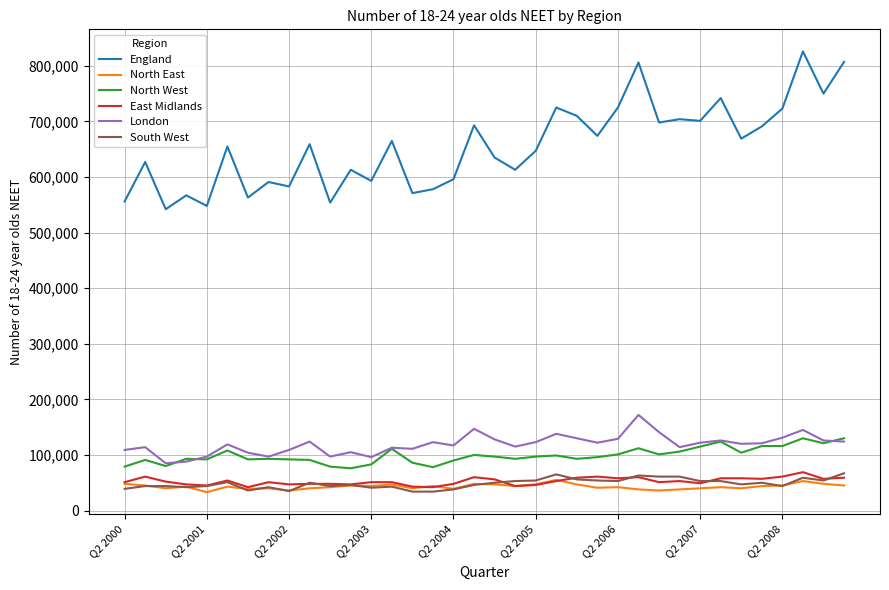

Which series ends up on top after the final intersection of London and North West?

North West